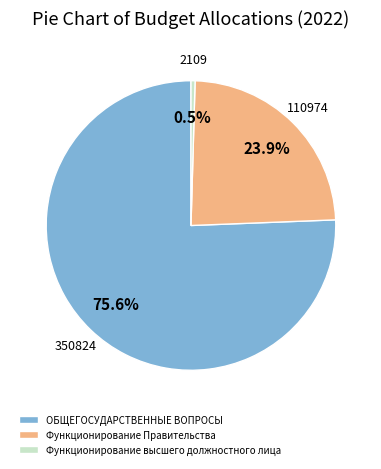

True or false: Функционирование высшего должностного лица accounts for 9% of the total.

False